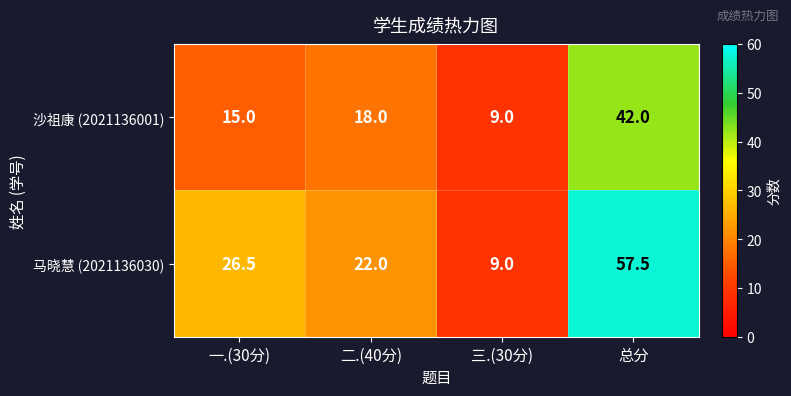

Which series has the largest total across all categories?

马晓慧 (2021136030)